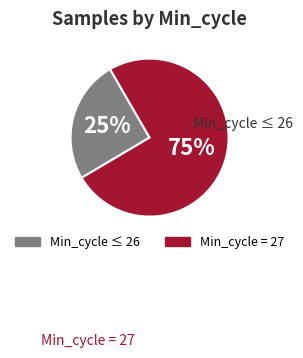

Is there any slice that represents more than half of the pie?

Yes